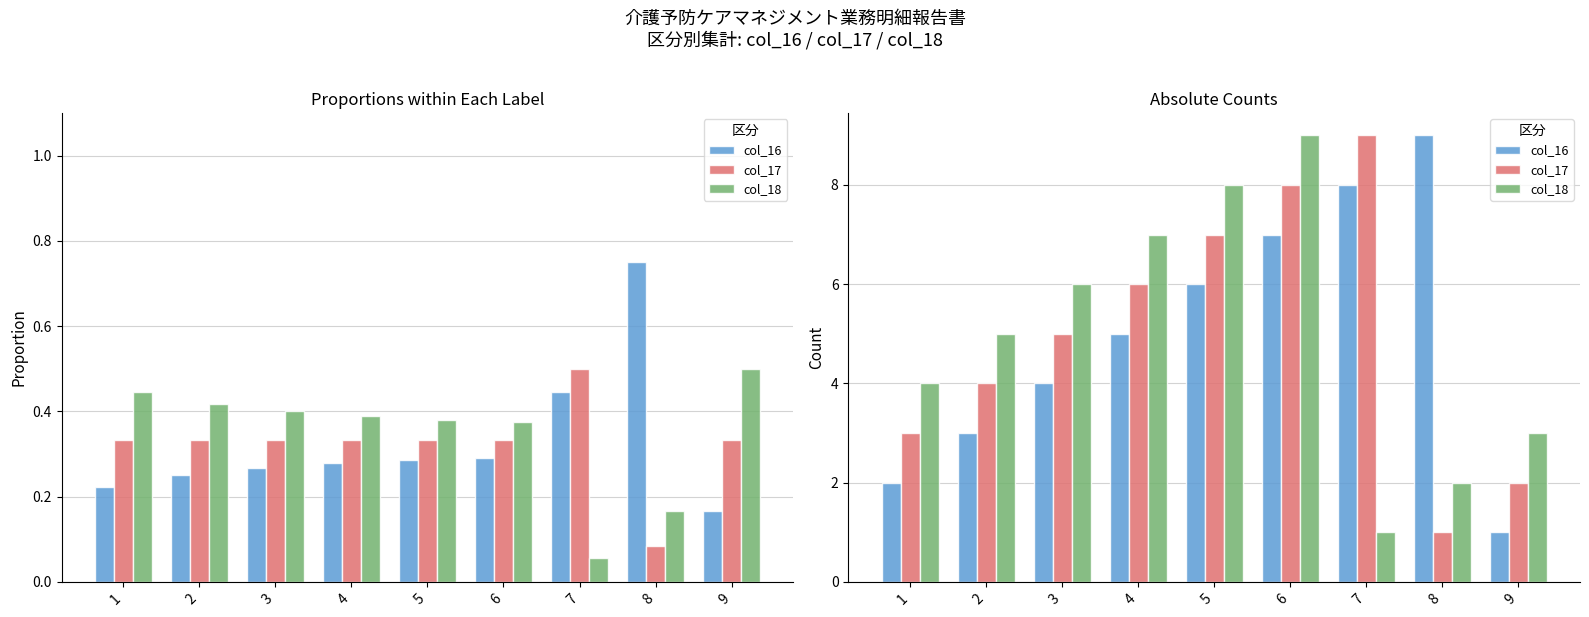

What is the difference between the maximum and minimum values in the col_17 series?

8